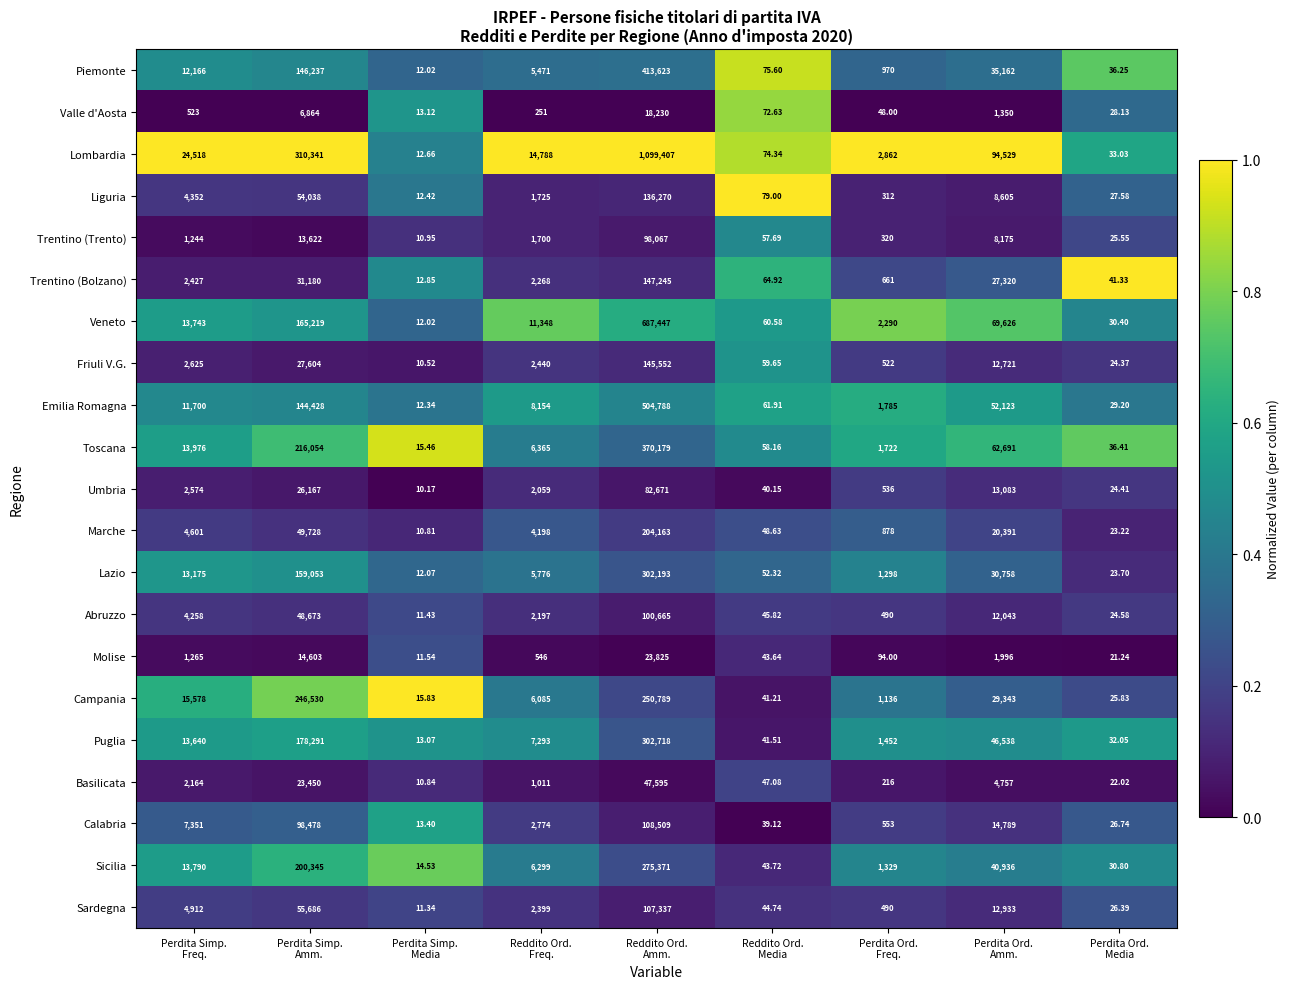

Which series has the largest range (max minus min)?

Lombardia